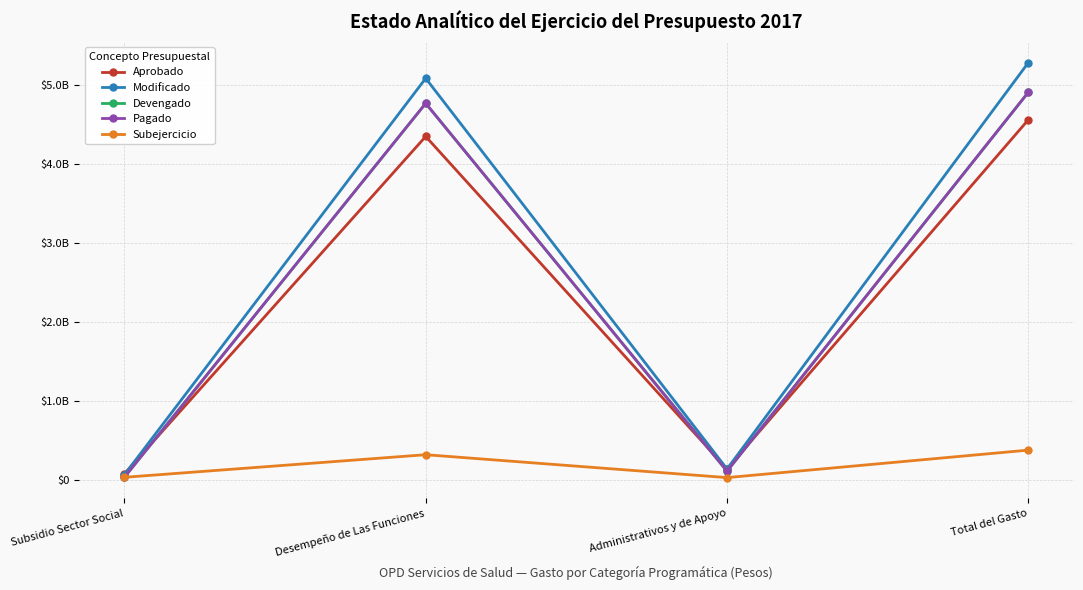

What position from the right is Subsidio Sector Social?

4